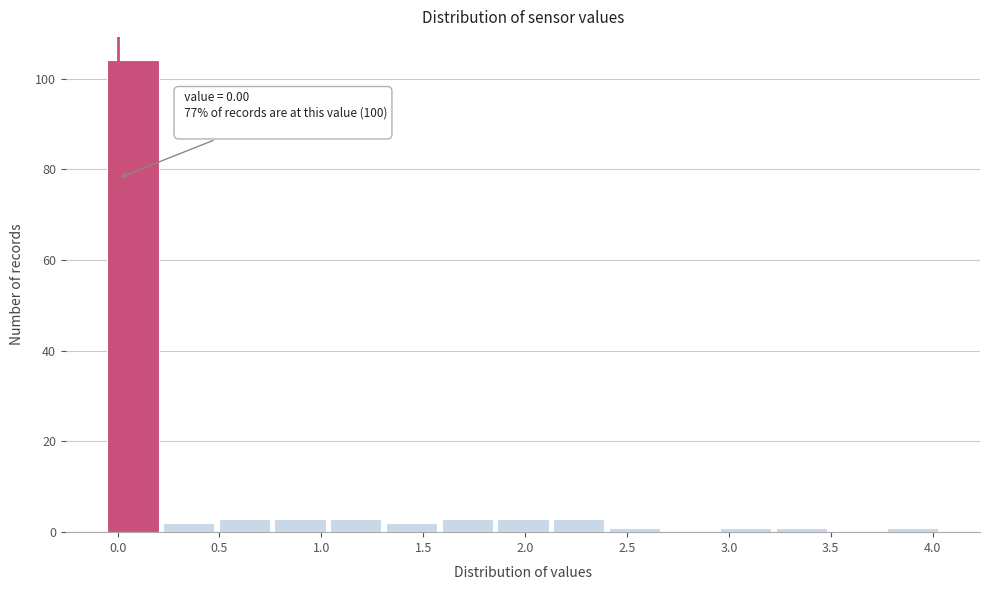

Which range on the x-axis has the tallest bar?

-0.05 to 0.20